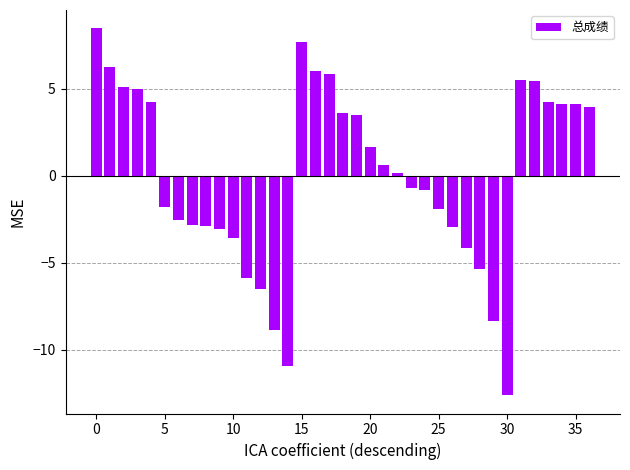

What is the difference between the second highest and second lowest values?

18.6